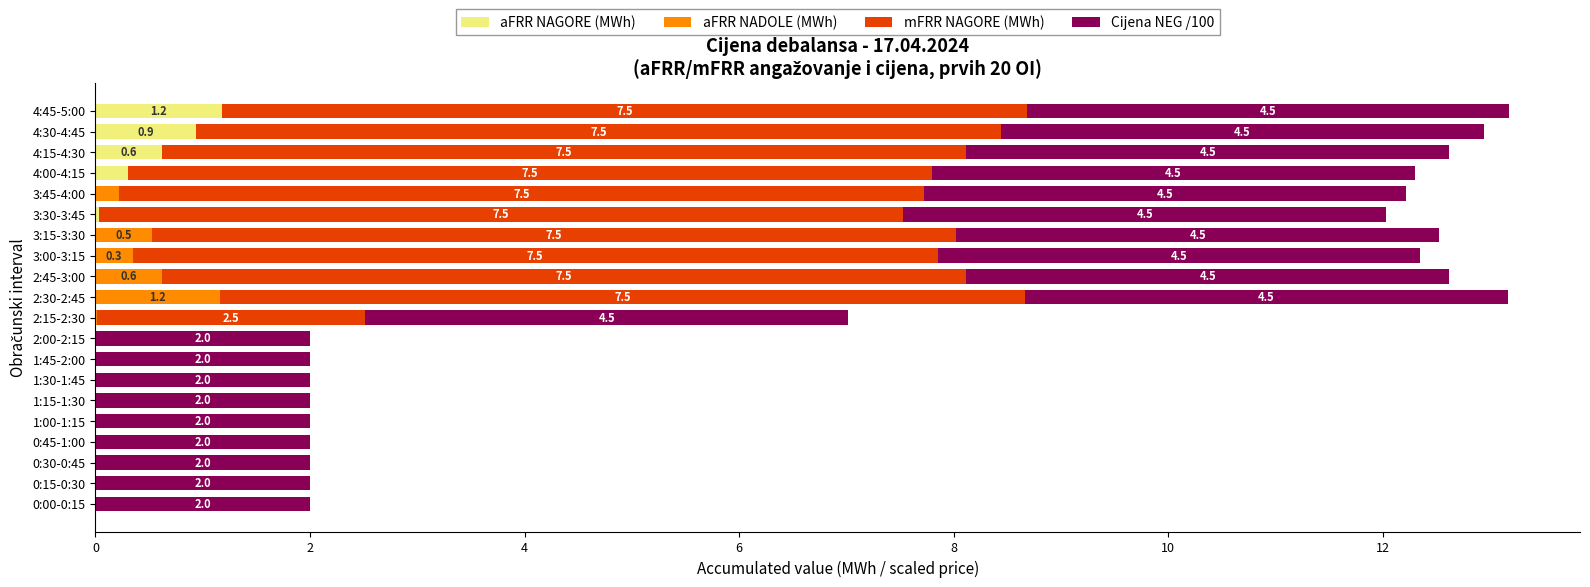

What is the total value across all series at 1:45-2:00?

2.0